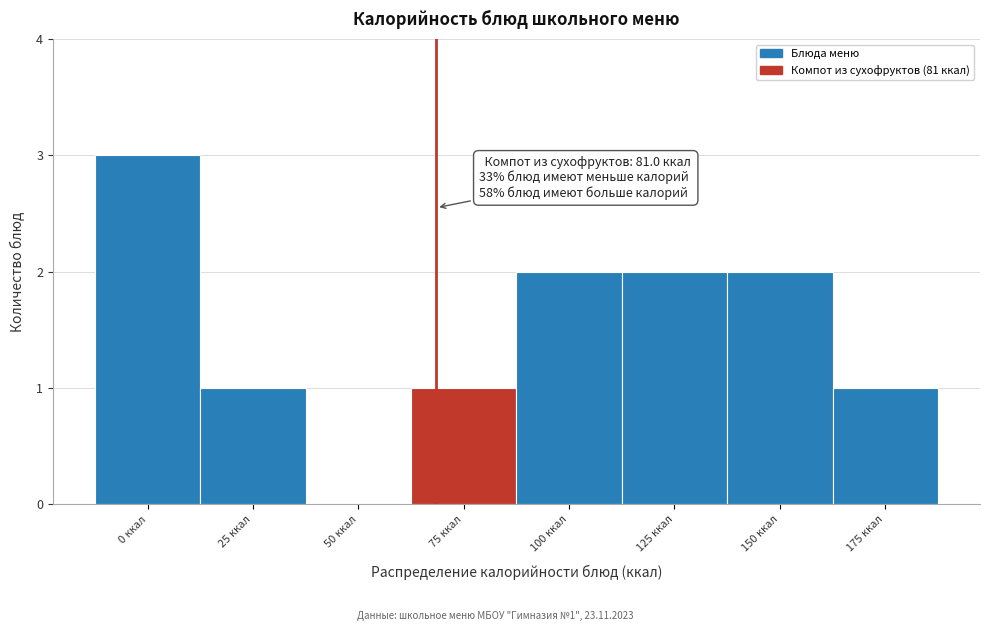

Reading right to left, list all the values displayed in this chart.

175 ккал=1	150 ккал=2	125 ккал=2	100 ккал=2	75 ккал=1	50 ккал=0	25 ккал=1	0 ккал=3